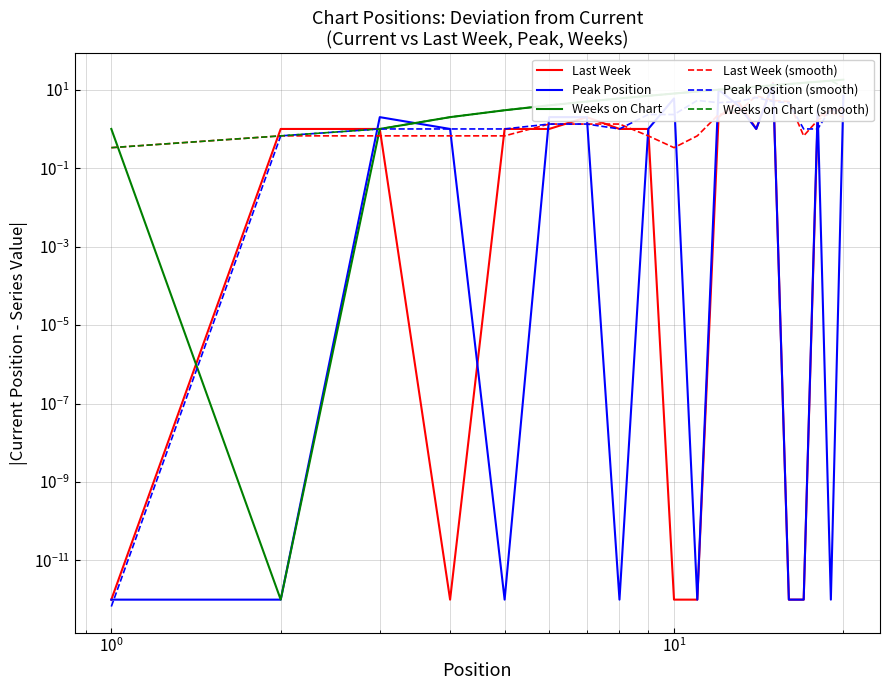

The Peak Position (smooth) series shows 2.3 at 9. True or false?

True